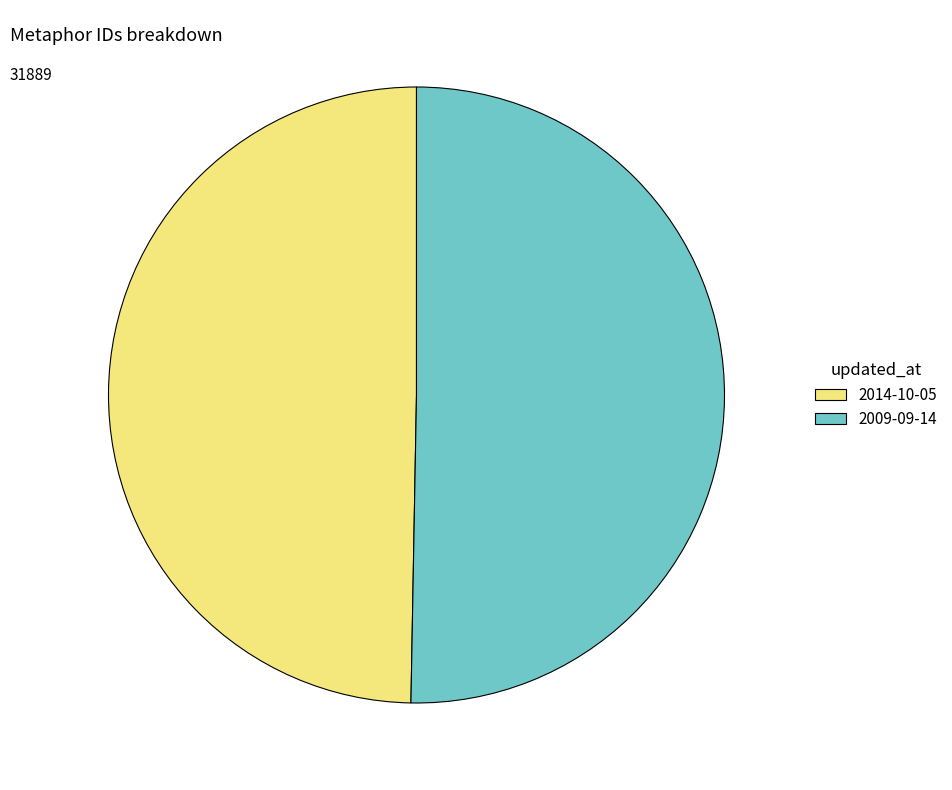

Is there a majority slice in this chart?

Yes